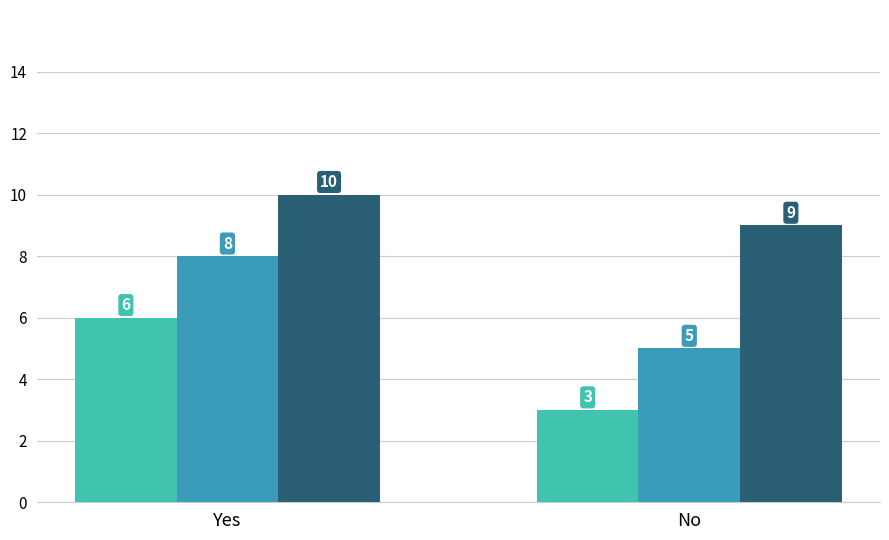

What is the total value across all series at No?

17